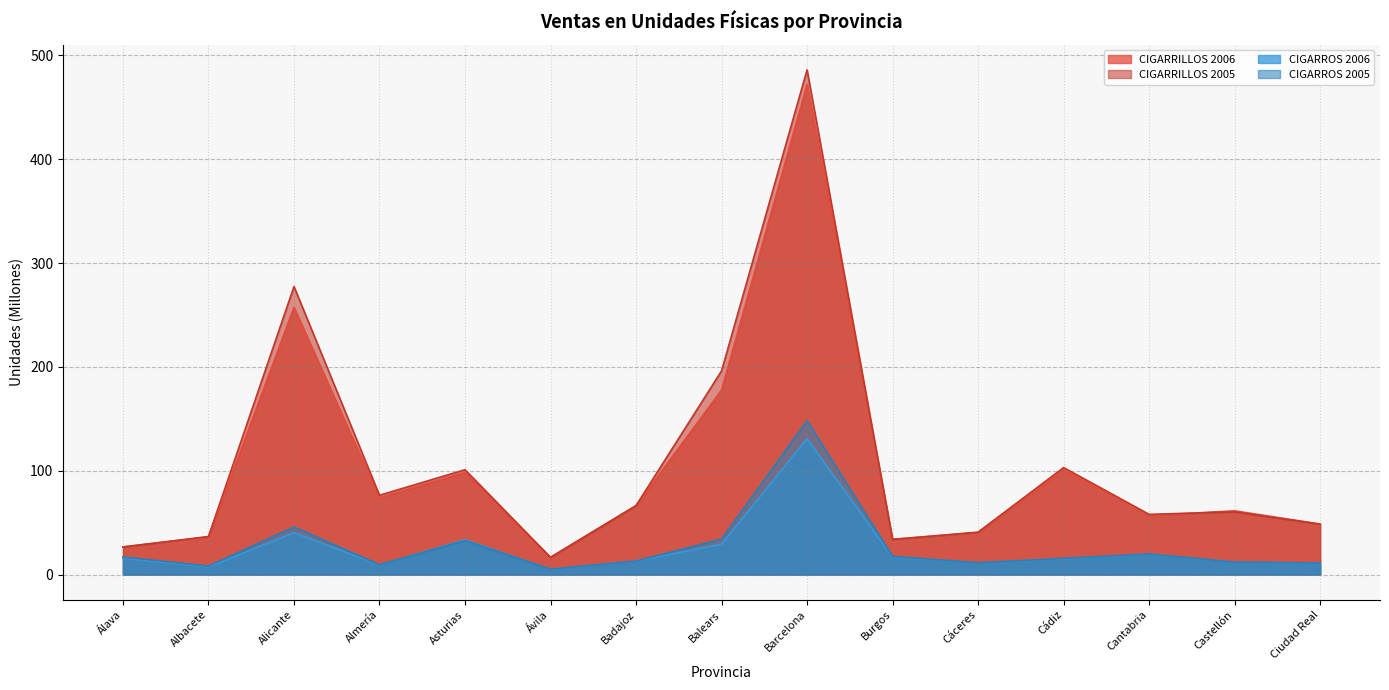

Reading left to right, extract all data points from this chart.

CIGARRILLOS 2006: Álava=26.7	Albacete=36.1	Alicante=257.4	Almería=74.1	Asturias=98.6	Ávila=16.6	Badajoz=66.3	Balears=177.8	Barcelona=472.2	Burgos=34.0	Cáceres=40.5	Cádiz=100.9	Cantabria=56.8	Castellón=61.4	Ciudad Real=48.6
CIGARRILLOS 2005: Álava=26.5	Albacete=36.7	Alicante=277.4	Almería=76.4	Asturias=101.0	Ávila=16.6	Badajoz=66.4	Balears=196.2	Barcelona=486.1	Burgos=33.8	Cáceres=40.9	Cádiz=103.0	Cantabria=58.0	Castellón=60.4	Ciudad Real=48.5
CIGARROS 2006: Álava=15.8	Albacete=7.3	Alicante=40.3	Almería=9.2	Asturias=33.5	Ávila=5.0	Badajoz=13.0	Balears=29.3	Barcelona=130.8	Burgos=16.9	Cáceres=11.3	Cádiz=15.1	Cantabria=19.5	Castellón=11.9	Ciudad Real=10.8
CIGARROS 2005: Álava=16.9	Albacete=8.2	Alicante=45.8	Almería=9.6	Asturias=32.7	Ávila=5.2	Badajoz=13.0	Balears=34.2	Barcelona=148.1	Burgos=17.5	Cáceres=11.4	Cádiz=15.6	Cantabria=19.8	Castellón=12.0	Ciudad Real=11.2